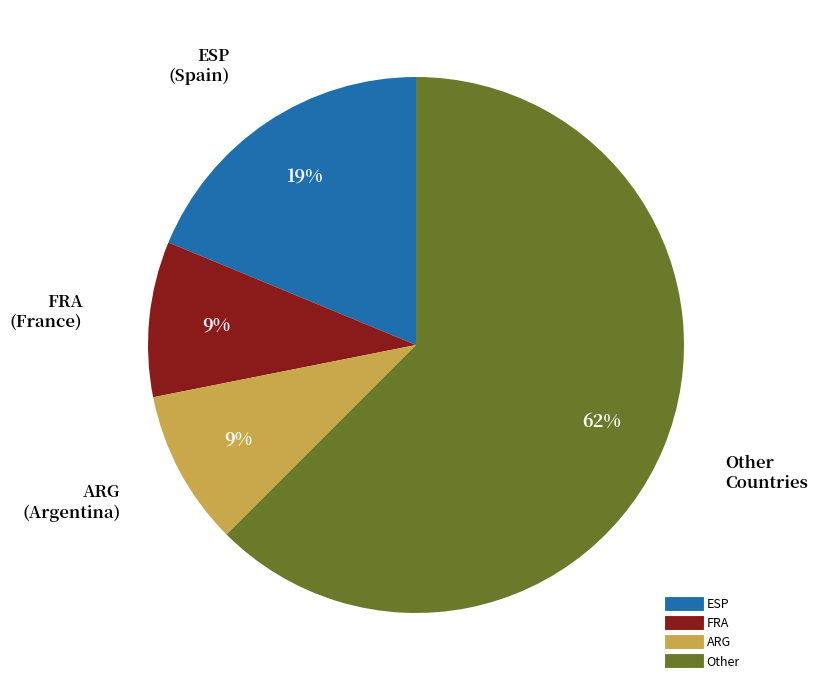

Count the number of slices in the pie.

4